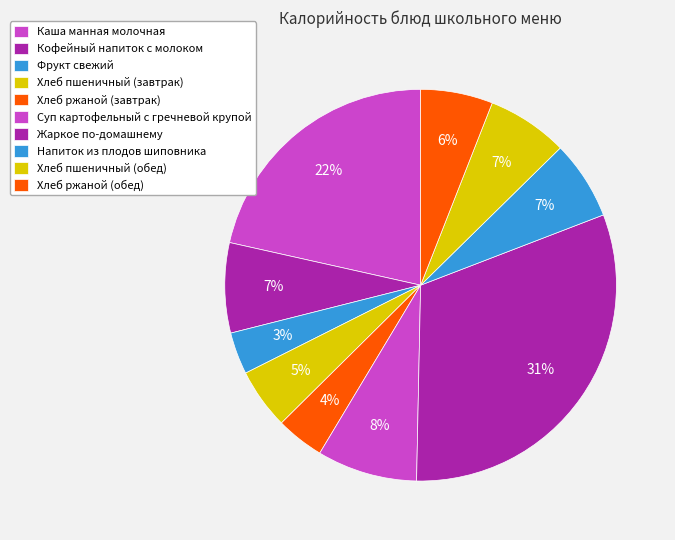

What is the total percentage of Каша манная молочная and Хлеб пшеничный (завтрак)?

26.5%